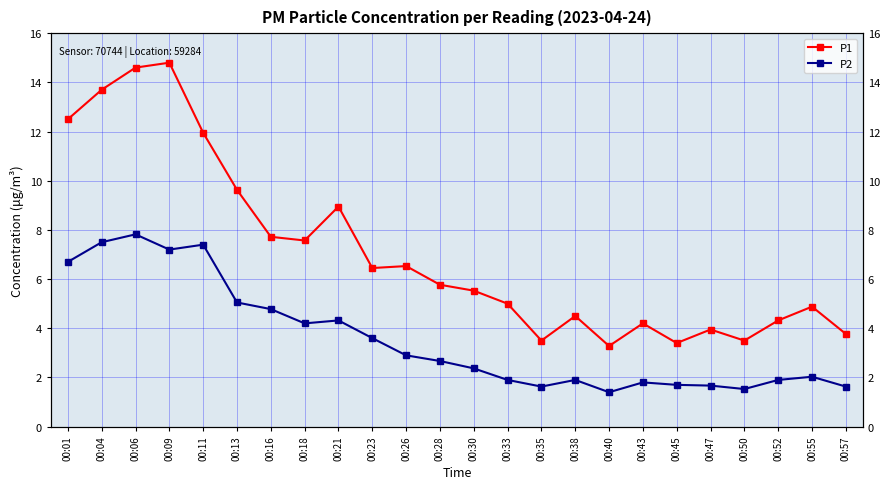

True or false: P1 and P2 intersect in this chart.

False